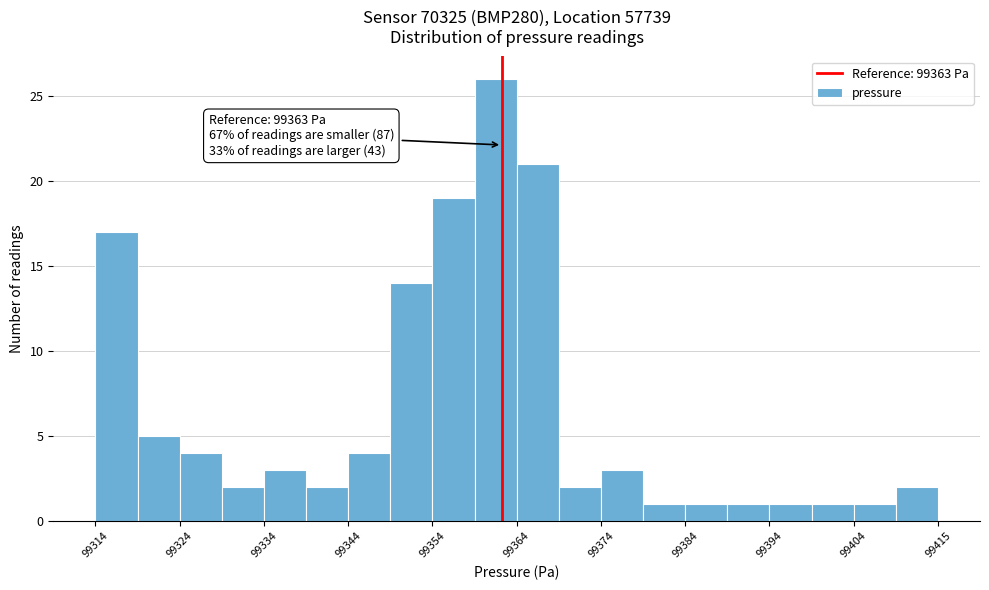

Read against the x-axis, roughly where is the centre of the tallest bar?

99362